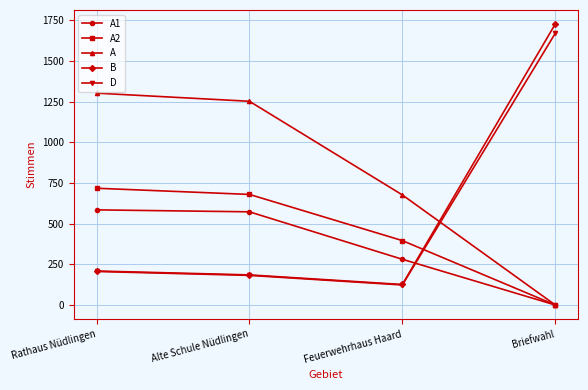

True or false: D has more than 1 points higher than both neighbors.

False